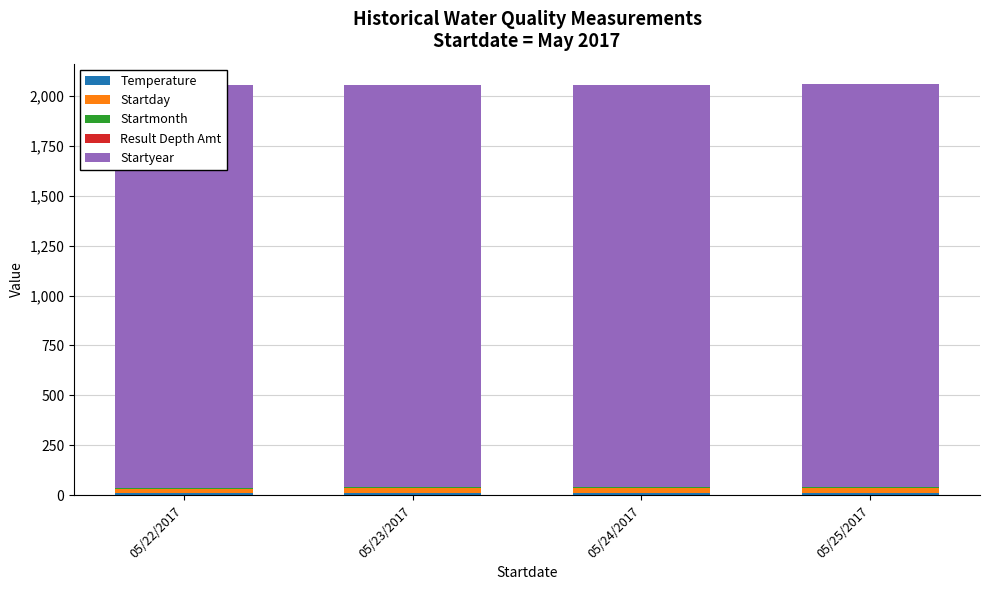

What is the maximum value for Temperature?

12.5